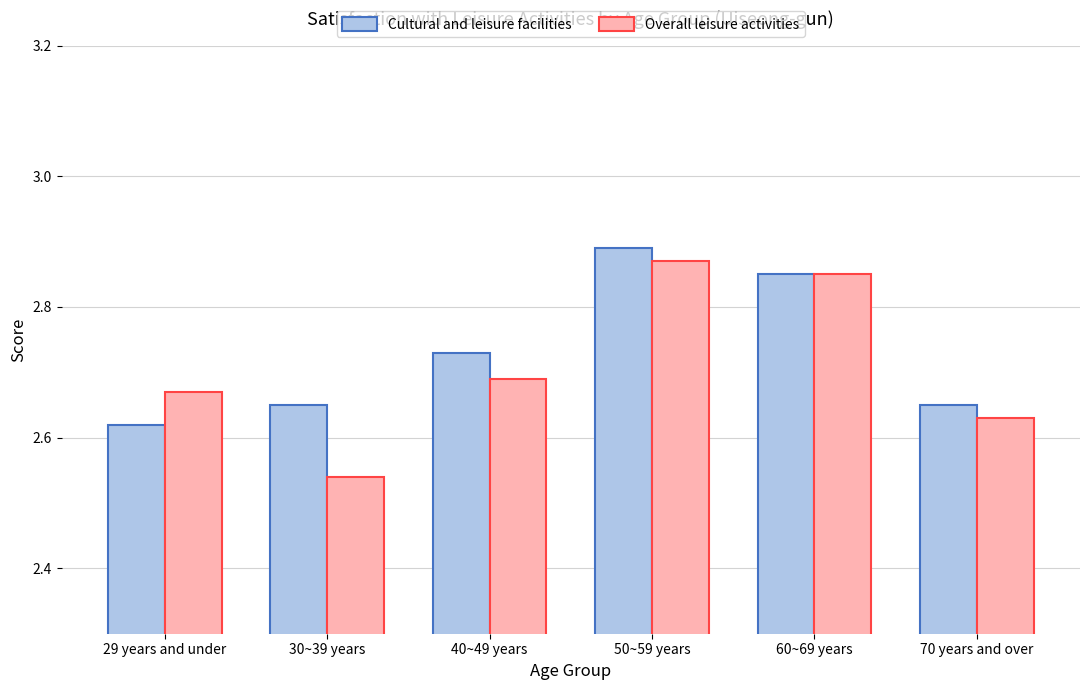

Count the Cultural and leisure facilities values in the range 2 to 3.

6